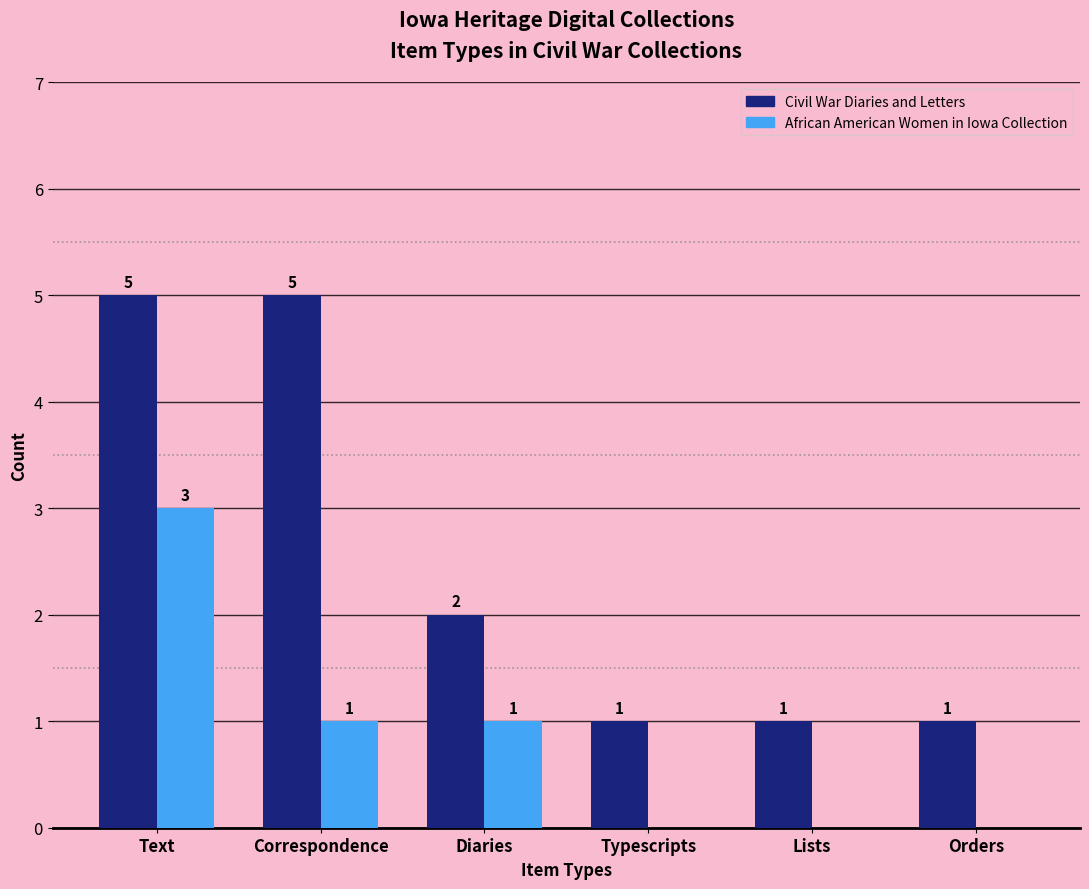

What is the sum of all African American Women in Iowa Collection values?

5